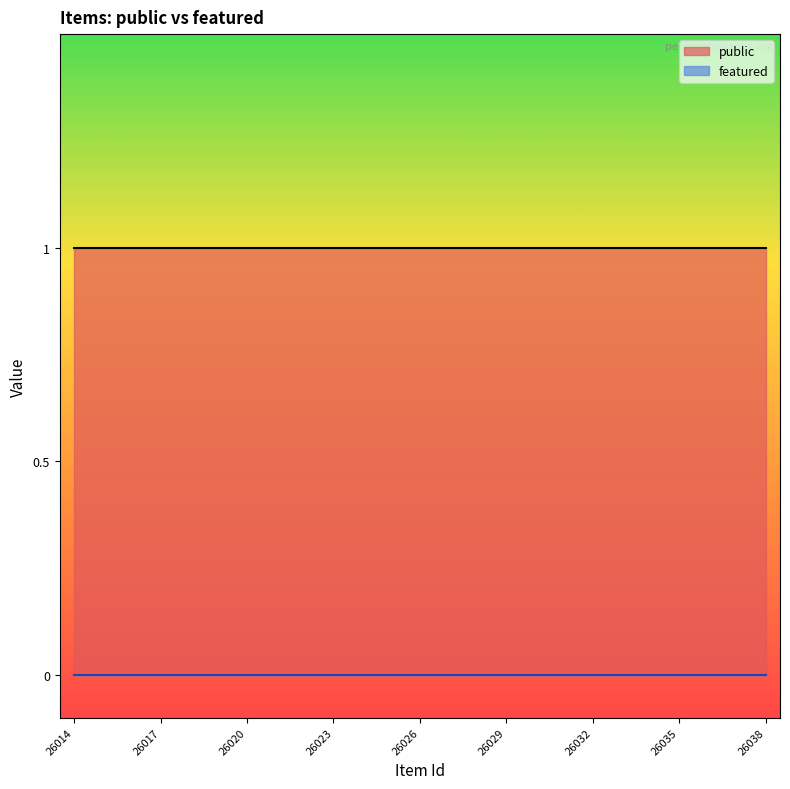

Which series has the widest spread of values?

public